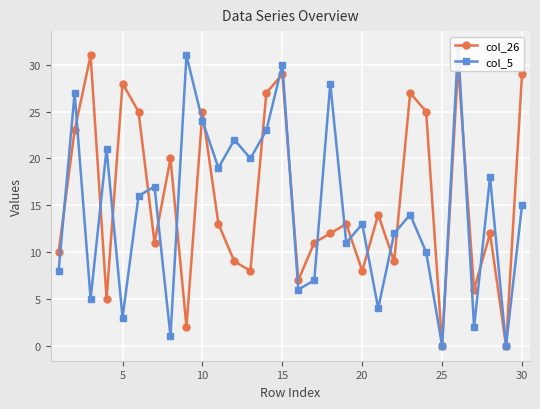

True or false: col_26 has a value of 21 at 25.

False